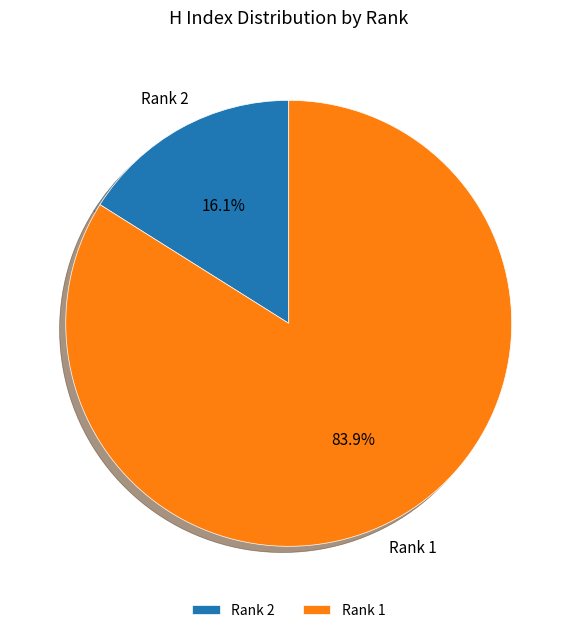

To the nearest percent, what is the average slice percentage?

50%